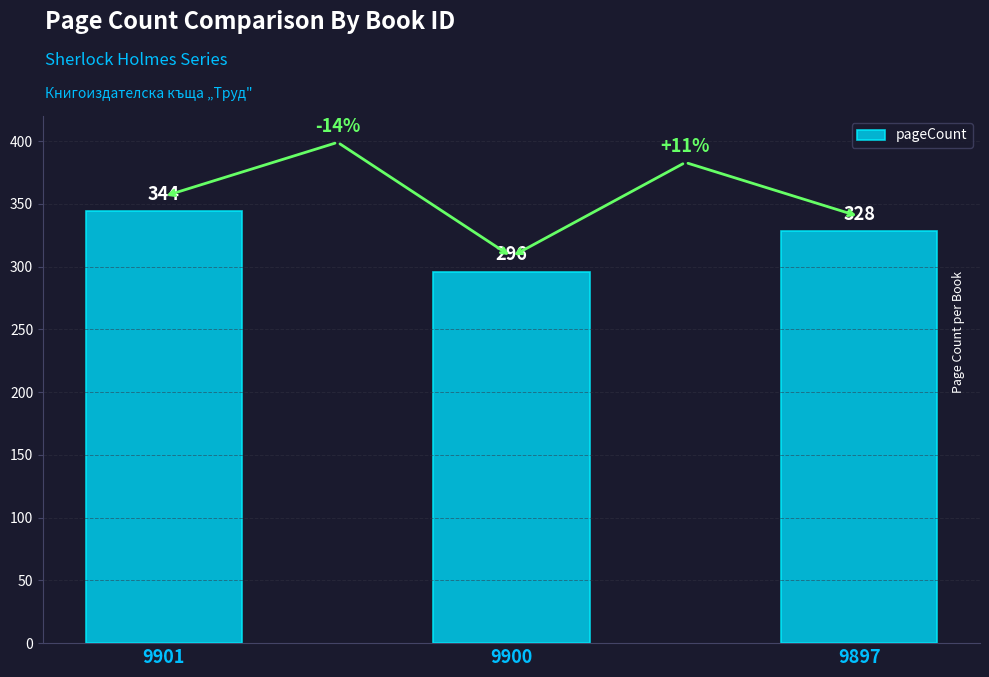

What is the ratio of the value at 9897 to the value at 9901?

1.0